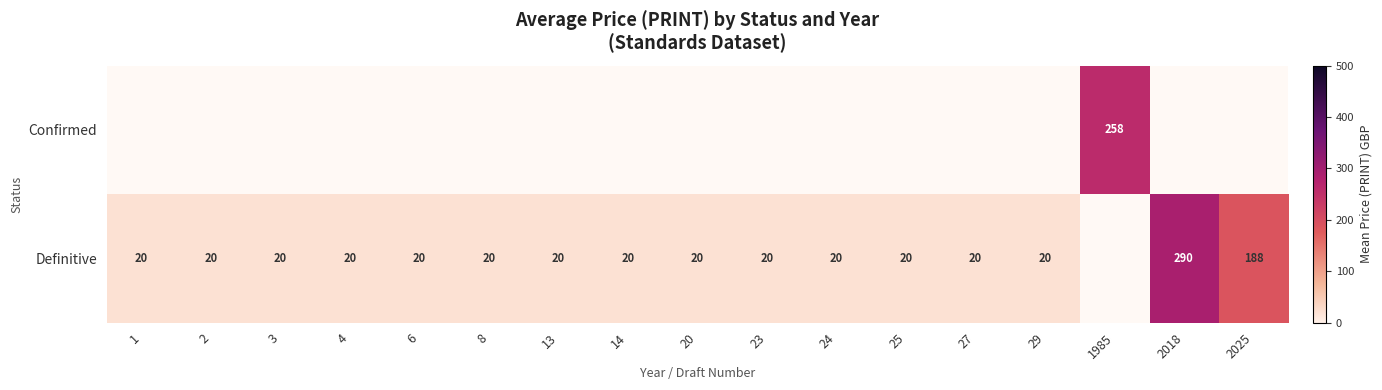

Which has a higher value, 8 or 25?

25